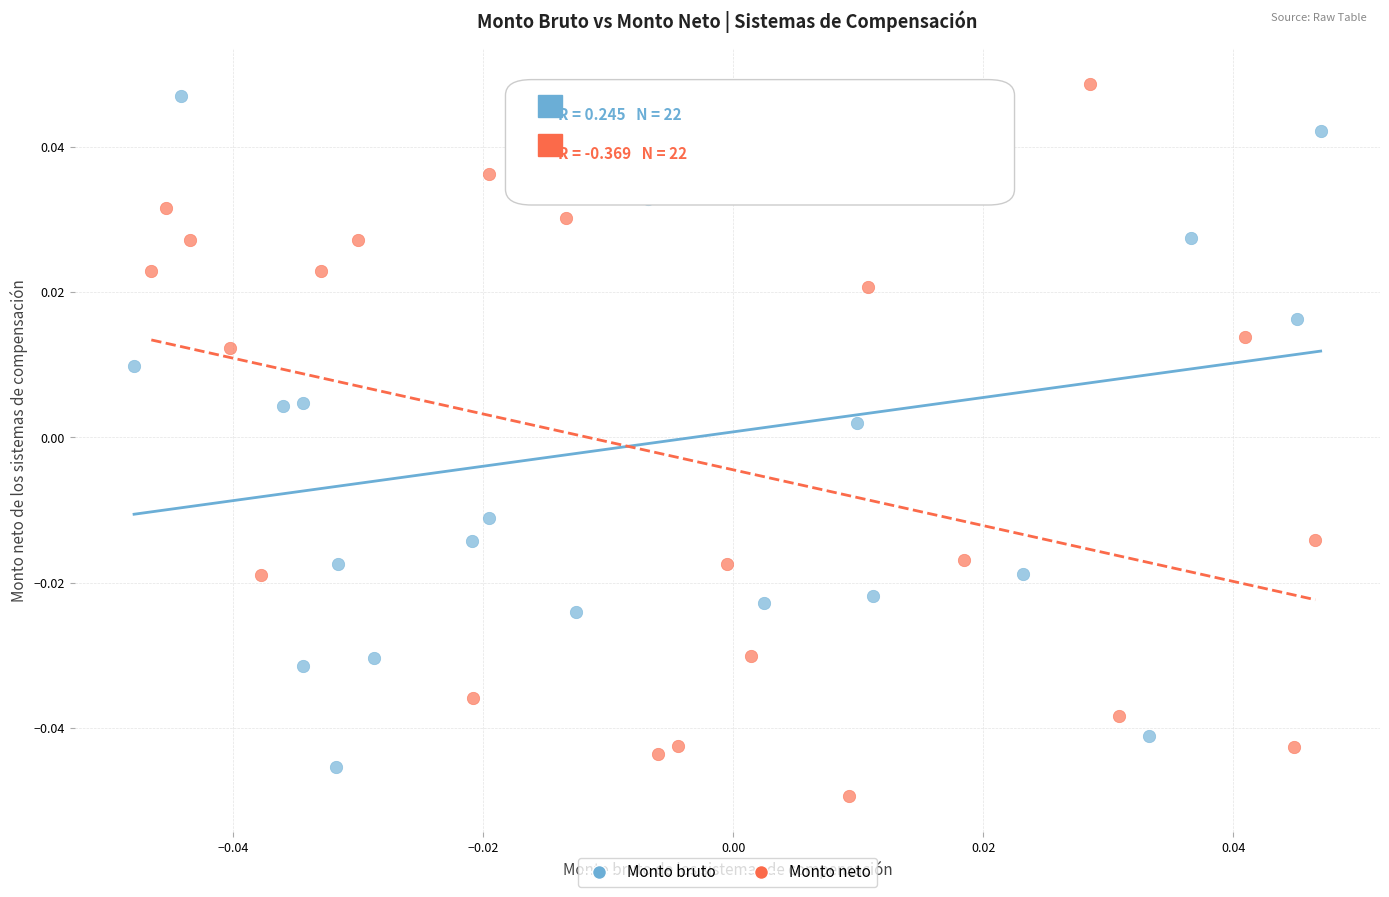

Which series has the widest spread of Y values?

Monto neto